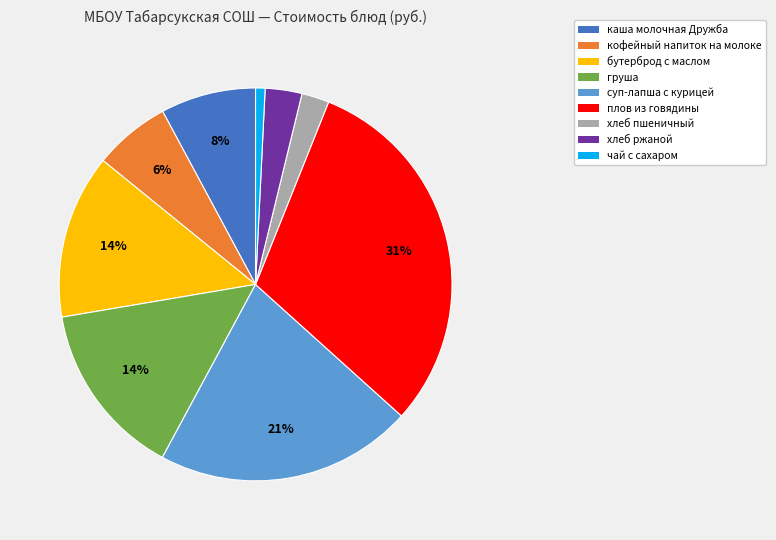

Does каша молочная Дружба account for over 50% of the chart?

No